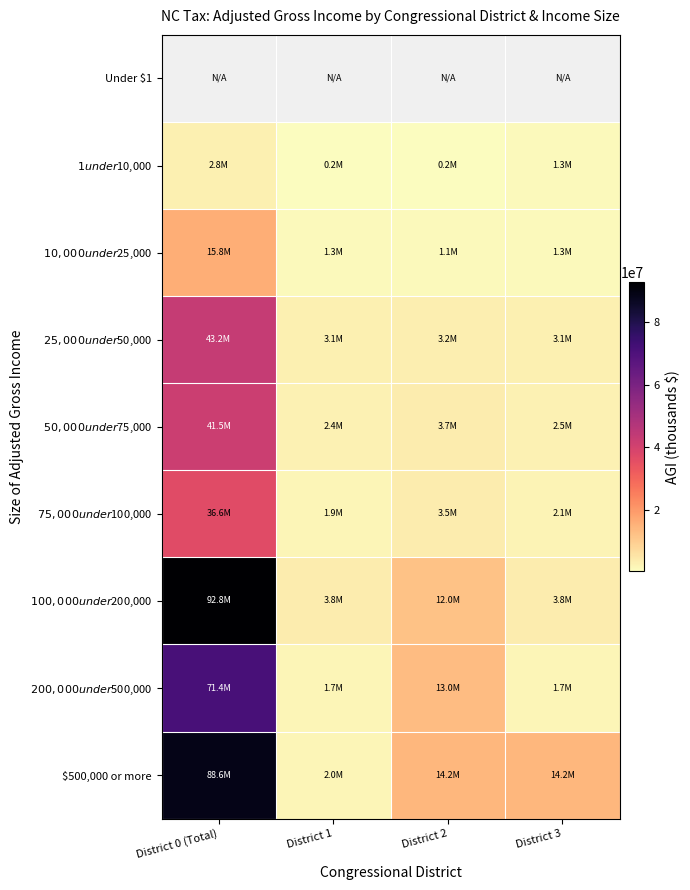

What is the approximate value of $50,000 under $75,000 at District 3?

2477125.0